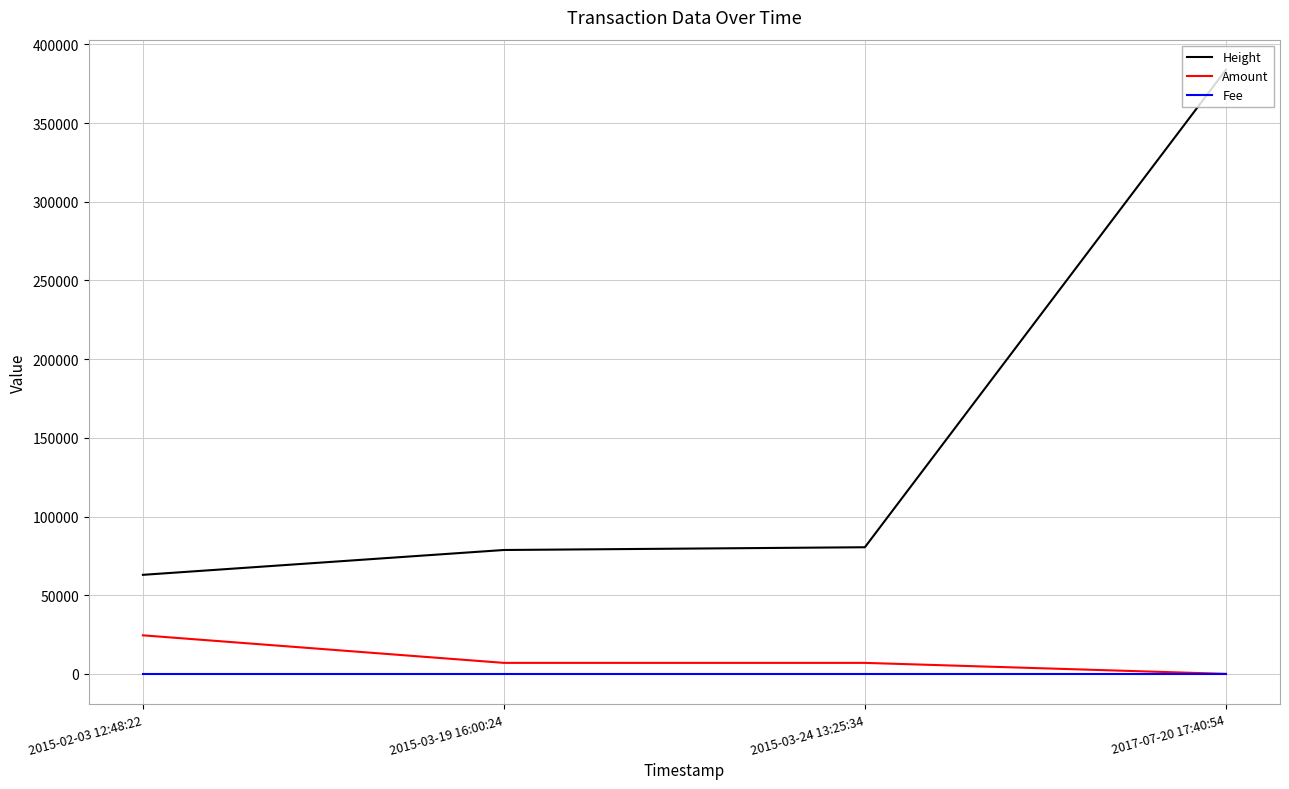

Which series has the widest spread of values?

Height